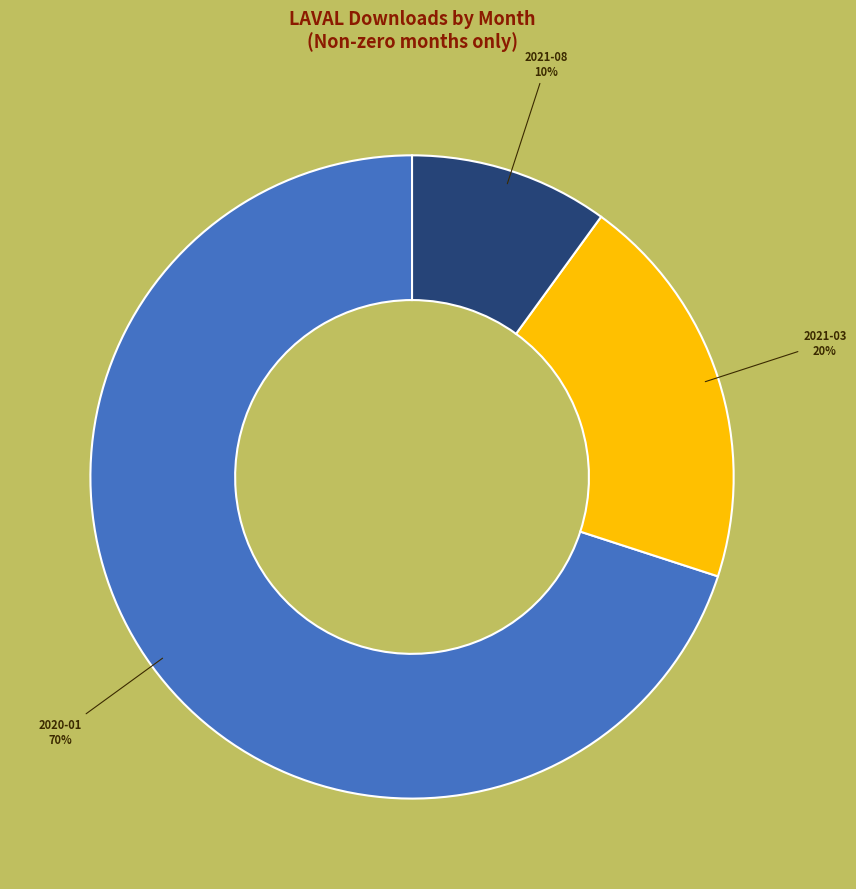

Is there any slice that represents more than half of the pie?

Yes